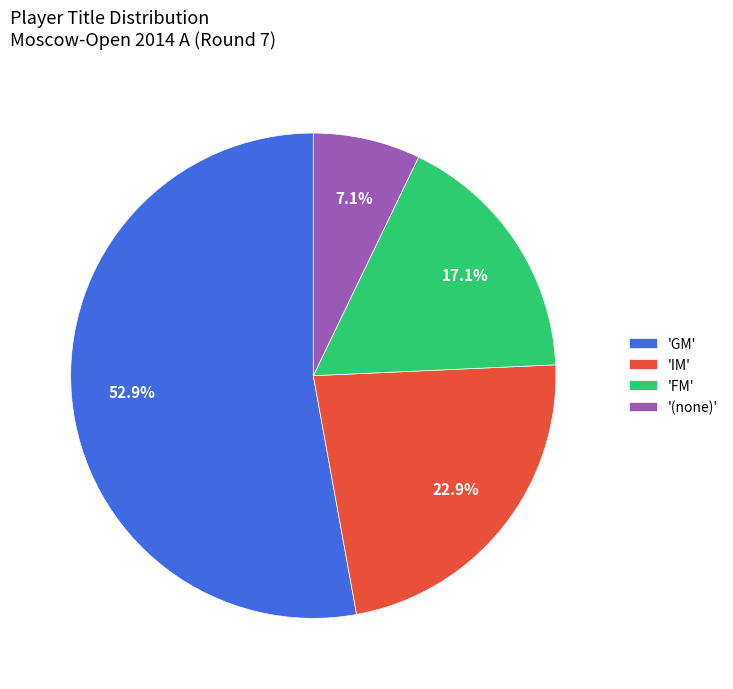

Does any single category account for the majority?

Yes